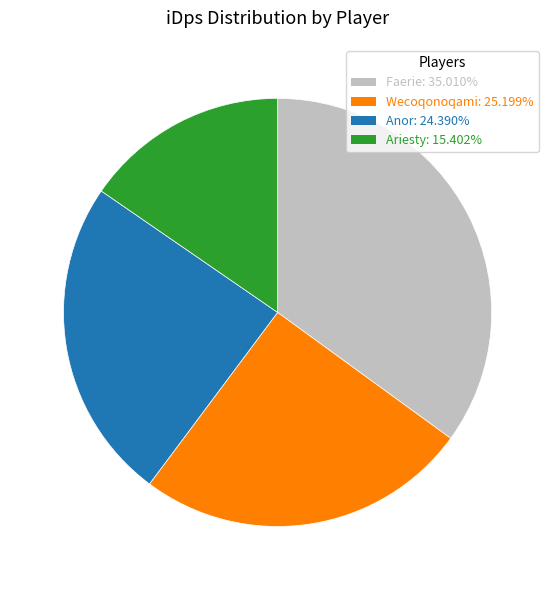

Which category has the biggest portion of the pie?

Faerie